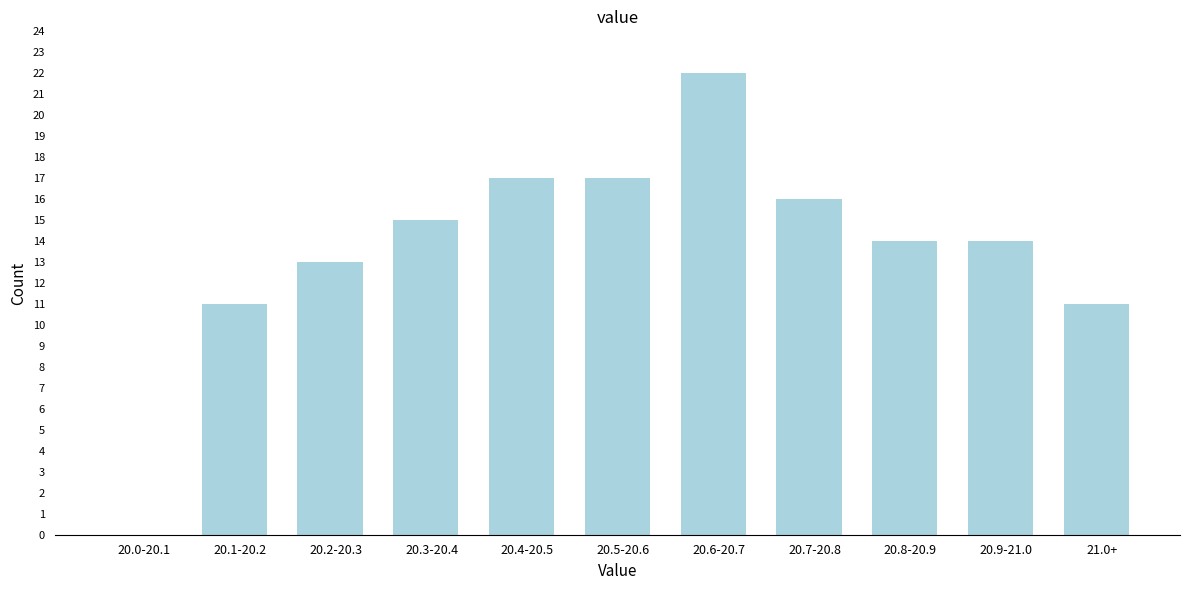

Reading left to right, extract all data points from this chart.

20.0-20.1=0	20.1-20.2=11	20.2-20.3=13	20.3-20.4=15	20.4-20.5=17	20.5-20.6=17	20.6-20.7=22	20.7-20.8=16	20.8-20.9=14	20.9-21.0=14	21.0+=11